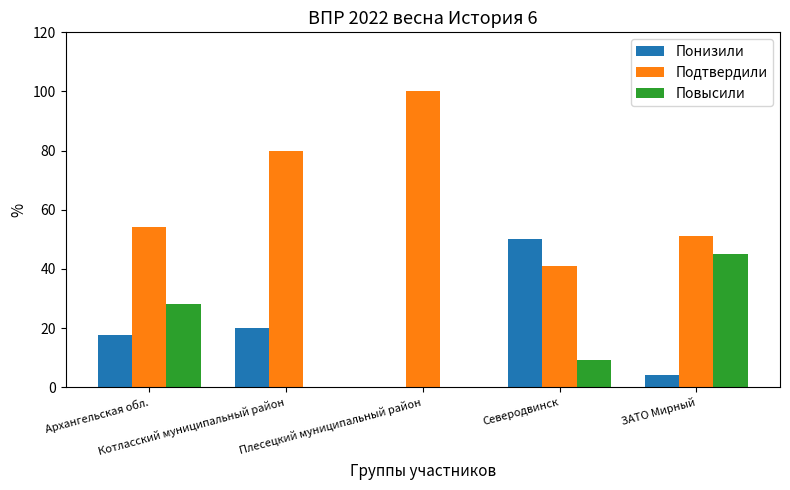

How many values in the Повысили series exceed 9?

3